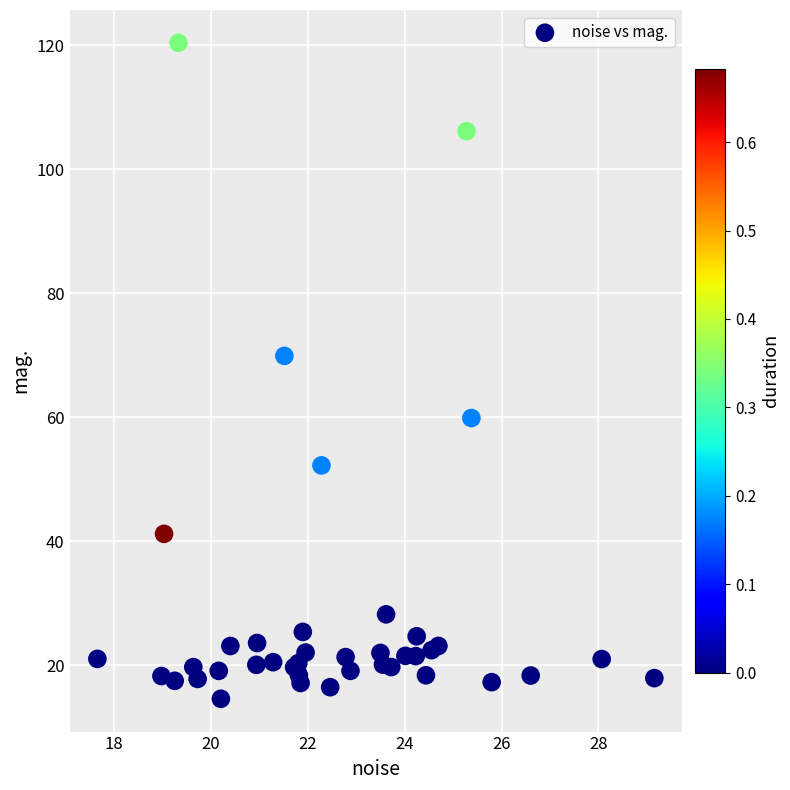

What Y value in the scatter plot is closest to 67?

69.9